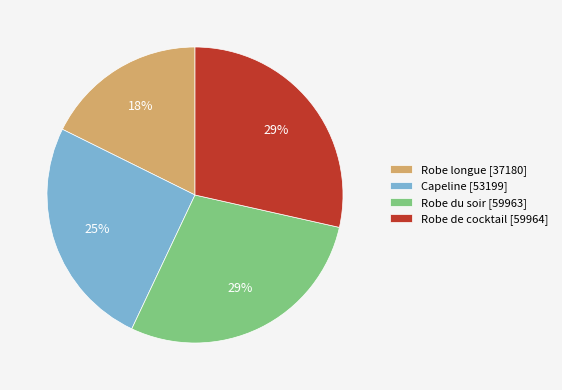

Approximately how many times larger is the value at Robe du soir compared to Robe de cocktail?

1.0